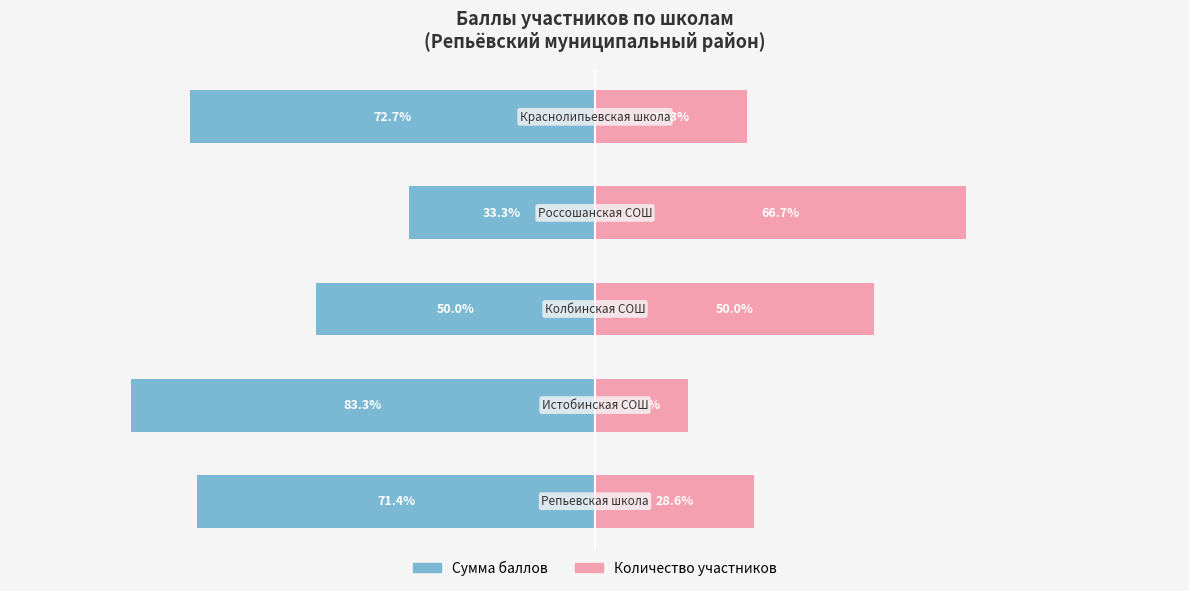

What is the sum of the Количество участников values at 3 and 1?

83.3